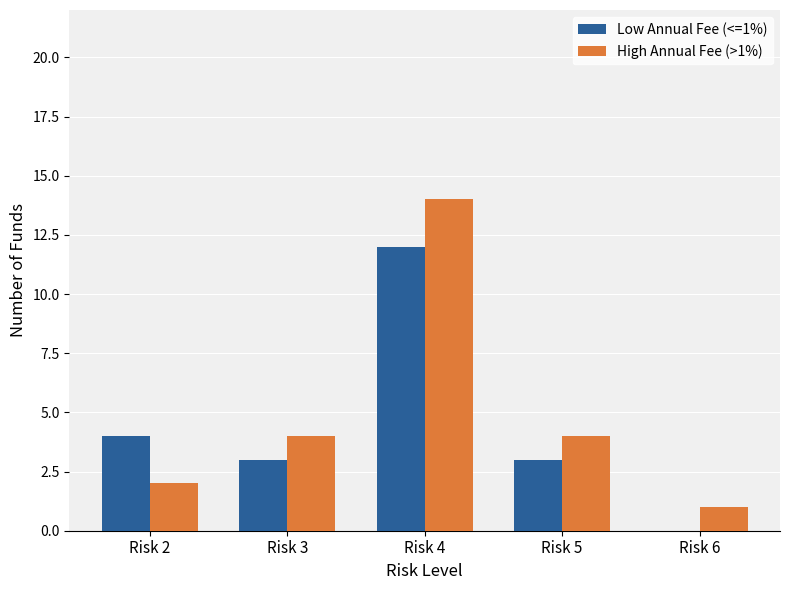

Which series has the widest spread of values?

High Annual Fee (>1%)